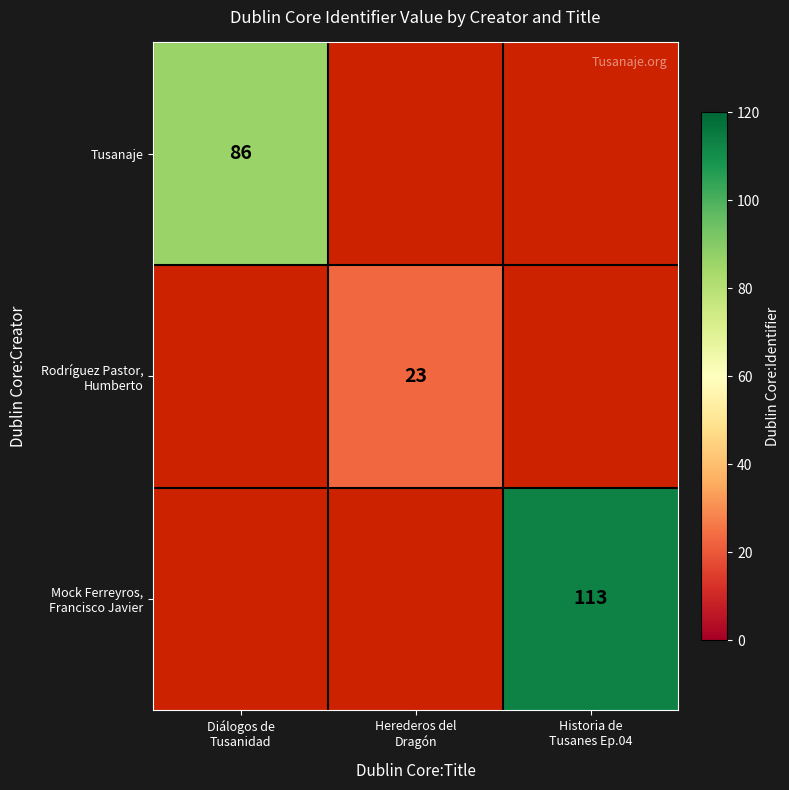

Which series has the widest spread of values?

Tusanaje